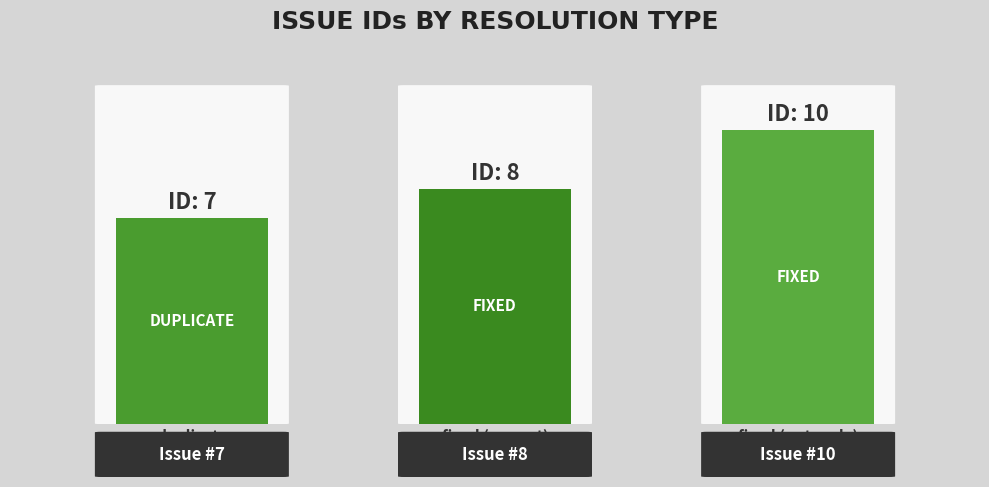

What is the value of the 3rd bar from the left?

10